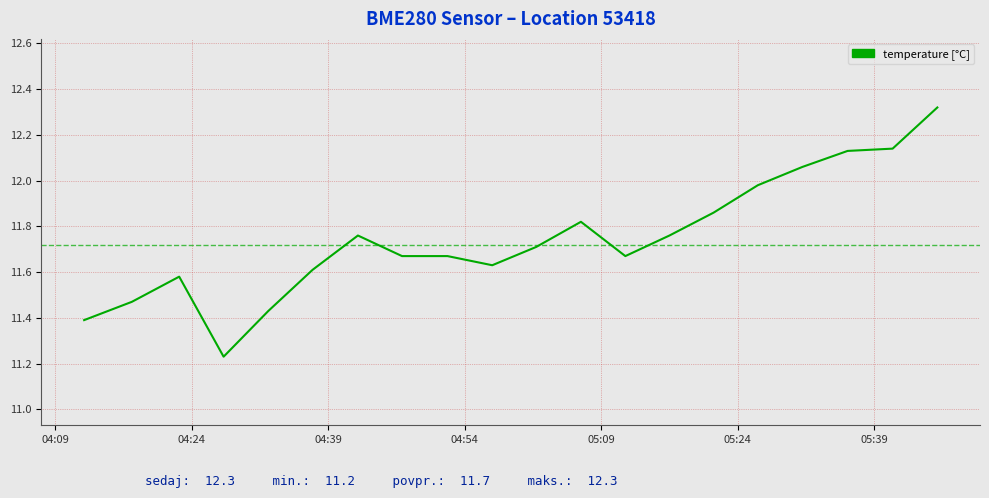

True or false: there are more than 1 points higher than both neighbors.

True